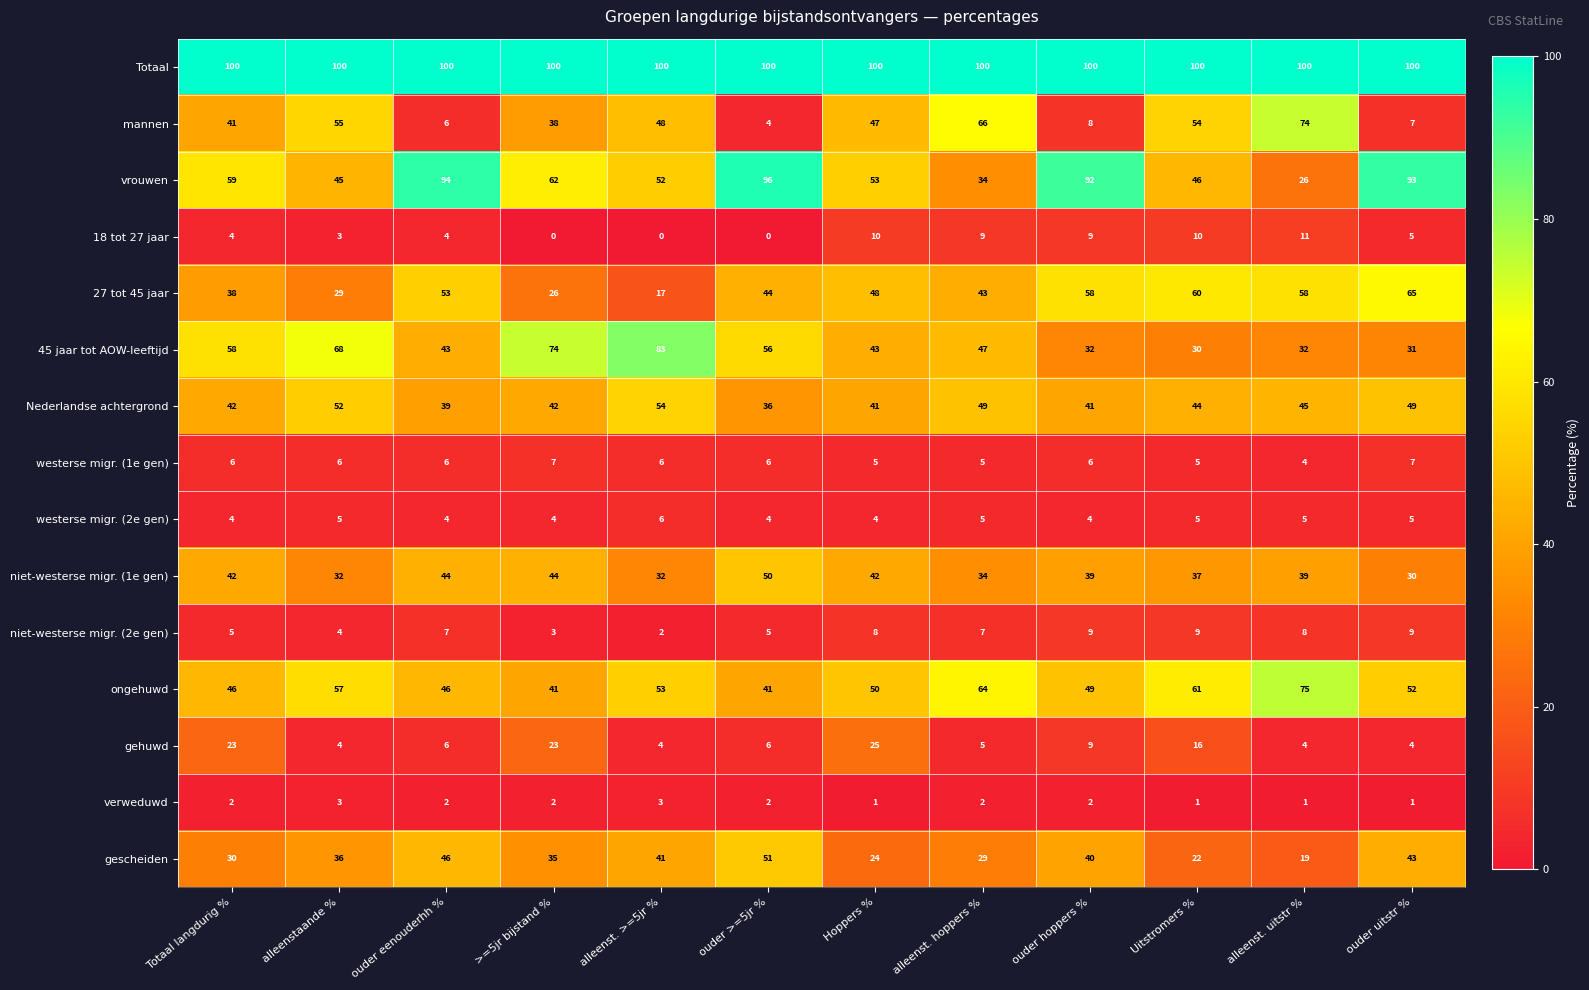

At how many categories does at least one series exceed 29?

12